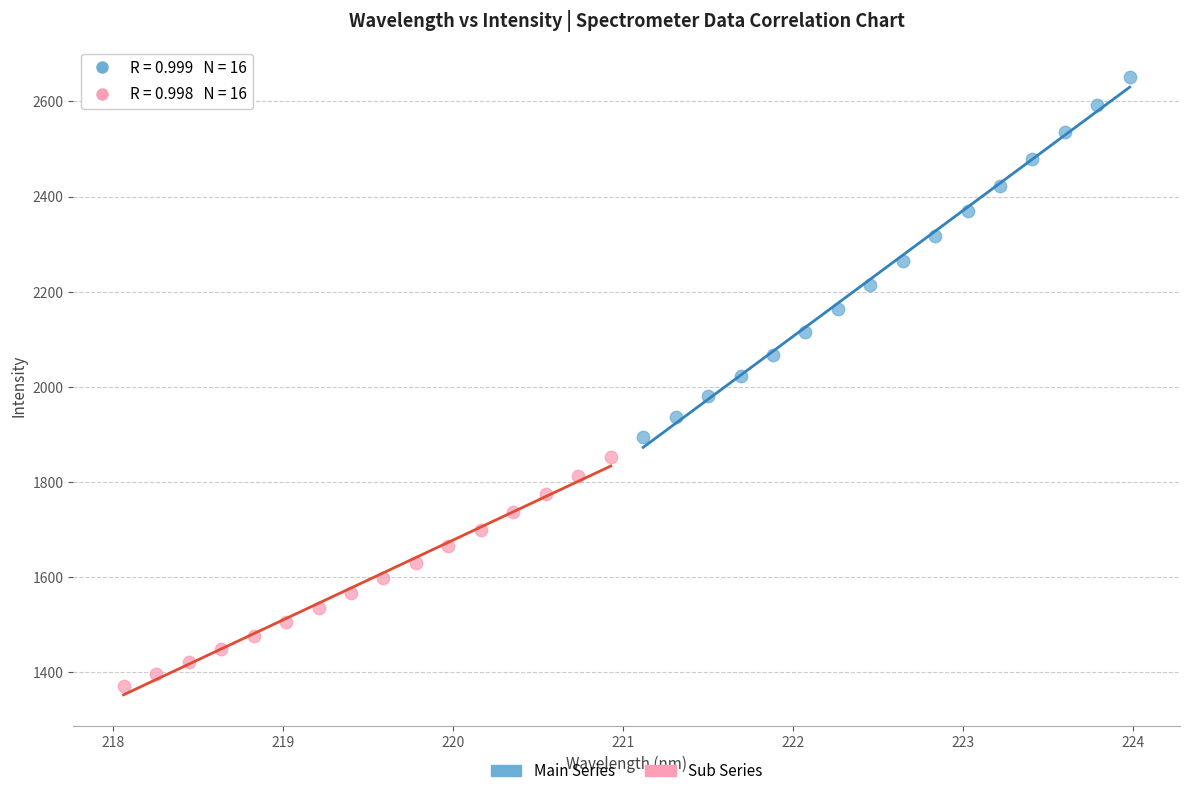

Which series has the widest spread of Y values?

Main Series